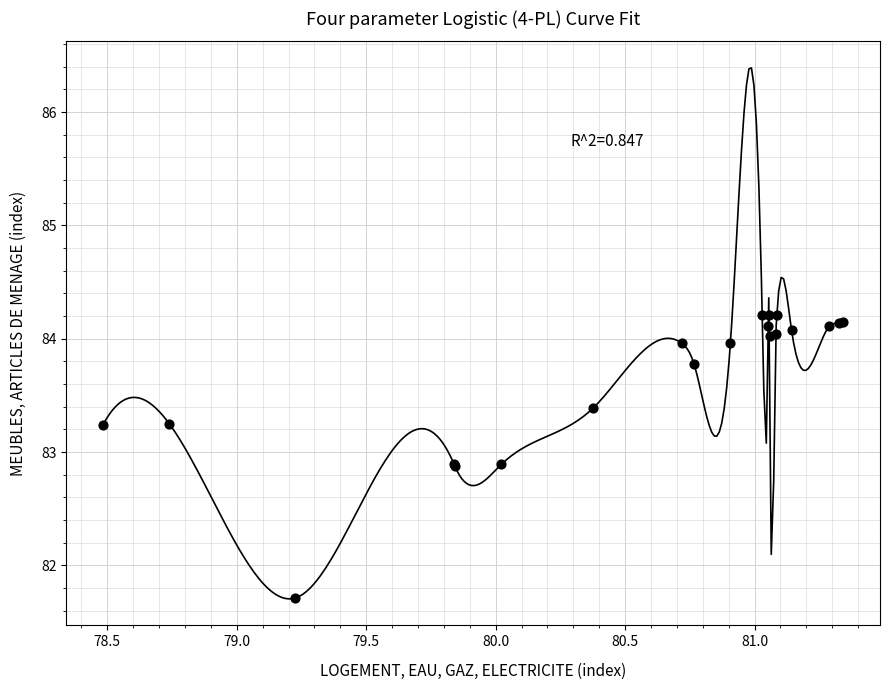

What Y value in the scatter plot is closest to 82?

81.7